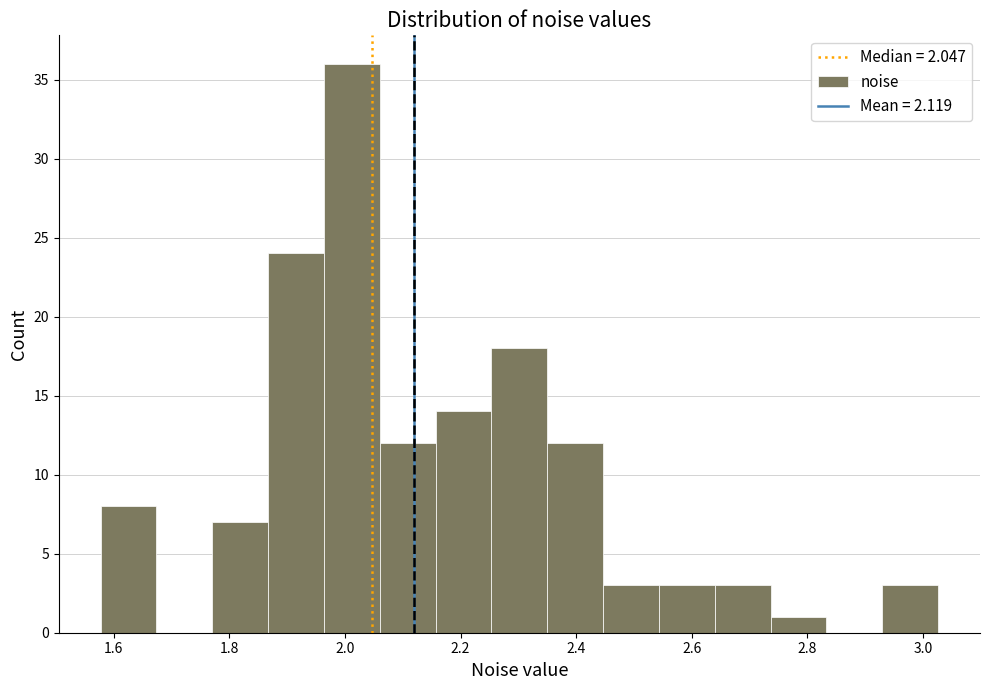

How tall is the bar that spans 2.54 to 2.64 on the x-axis? Neither the bar edges nor the heights are printed on the chart, so give them approximately, as read against the axes.

3